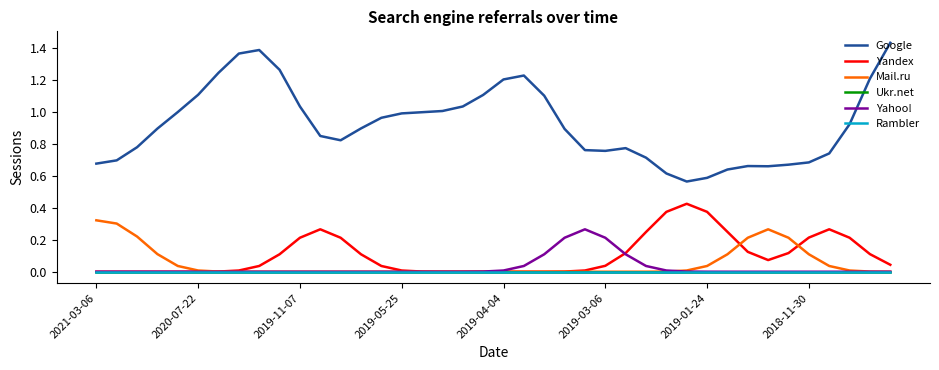

Does the chart have visible grid lines?

No